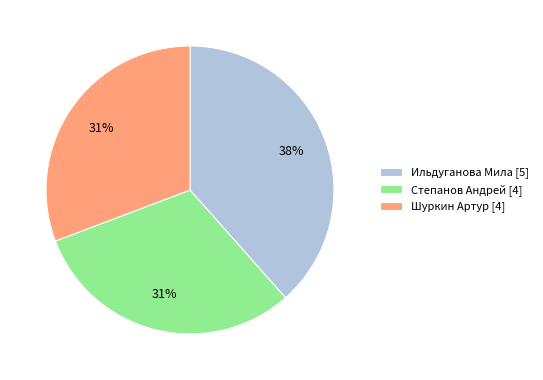

Approximately how many times larger is the value at Степанов Андрей compared to Шуркин Артур?

1.0